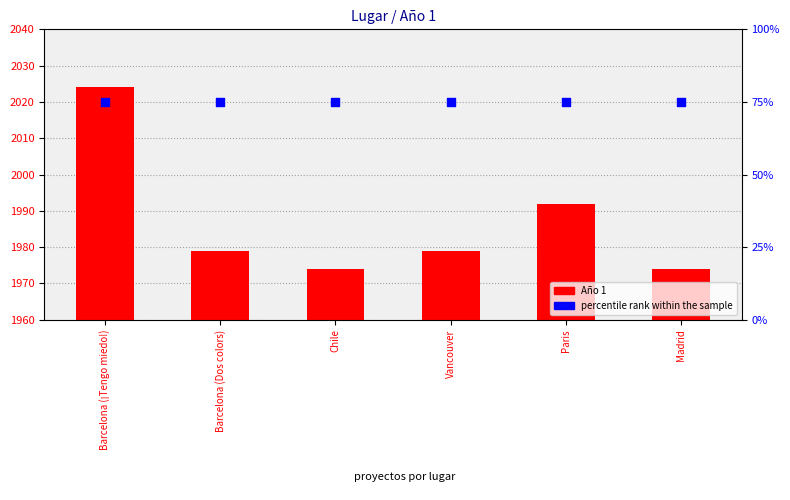

Which series contains the highest Y value?

Año 1